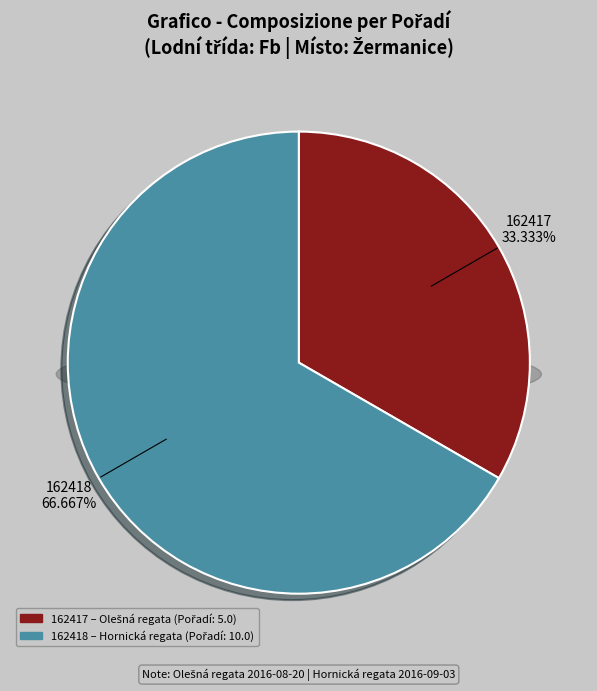

Rank the categories by value from lowest to highest.

162417, 162418